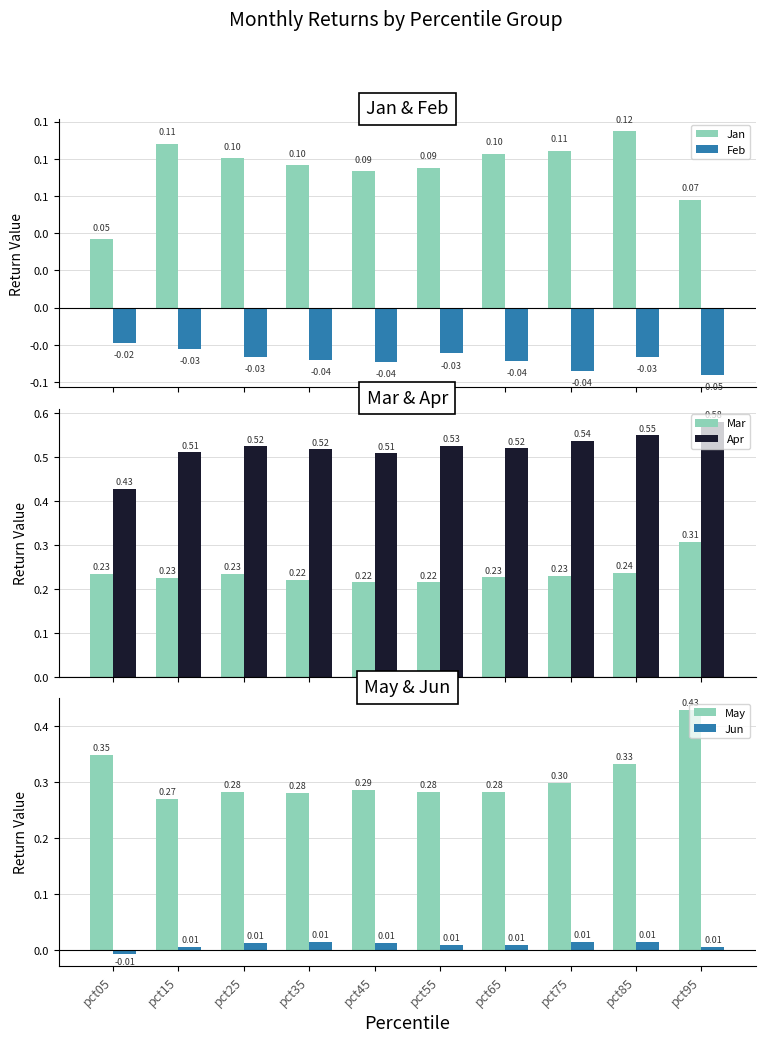

What are all the series names shown in the legend?

Jan, Feb, Mar, Apr, May, Jun